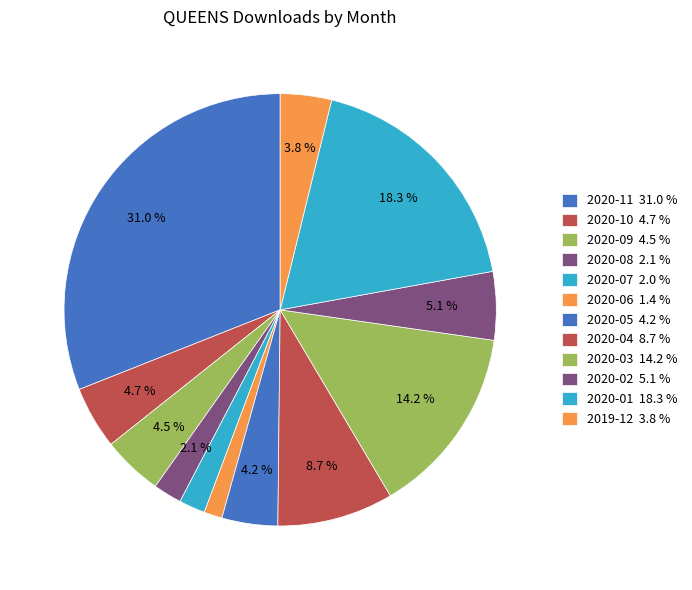

The 2019-12 slice represents 4% of the pie. True or false?

True